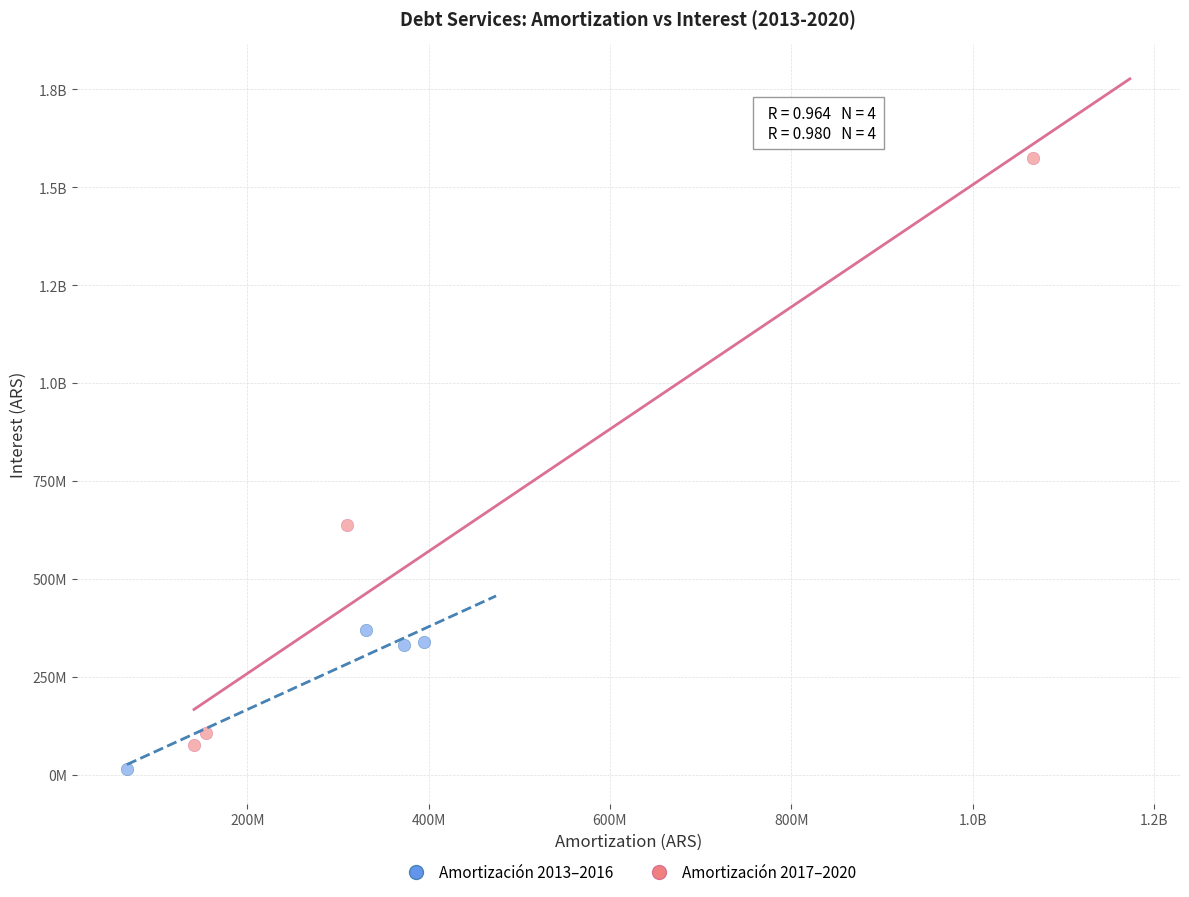

What are all the series names shown in the legend?

Amortización 2013–2016, Amortización 2017–2020